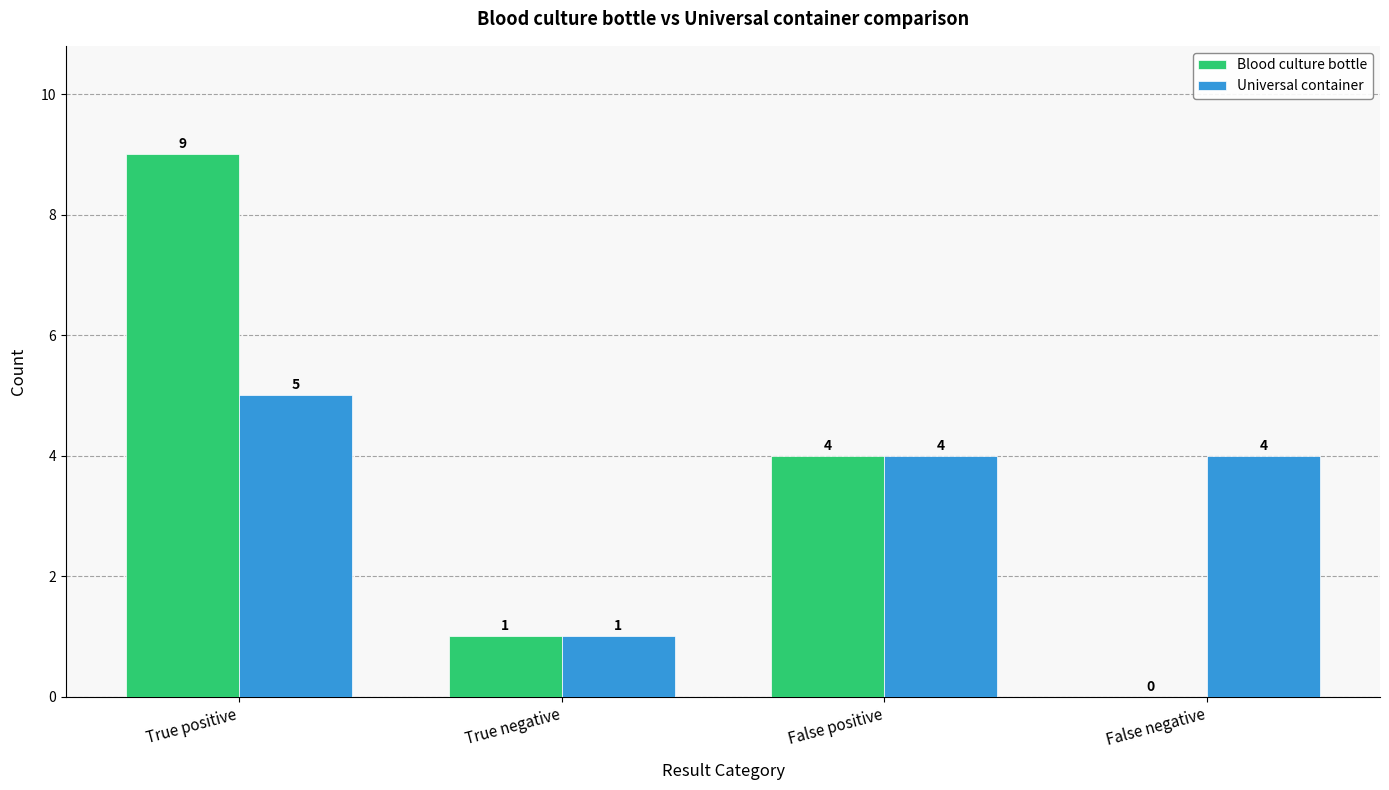

True or false: Blood culture bottle has a value of 5 at True positive.

False